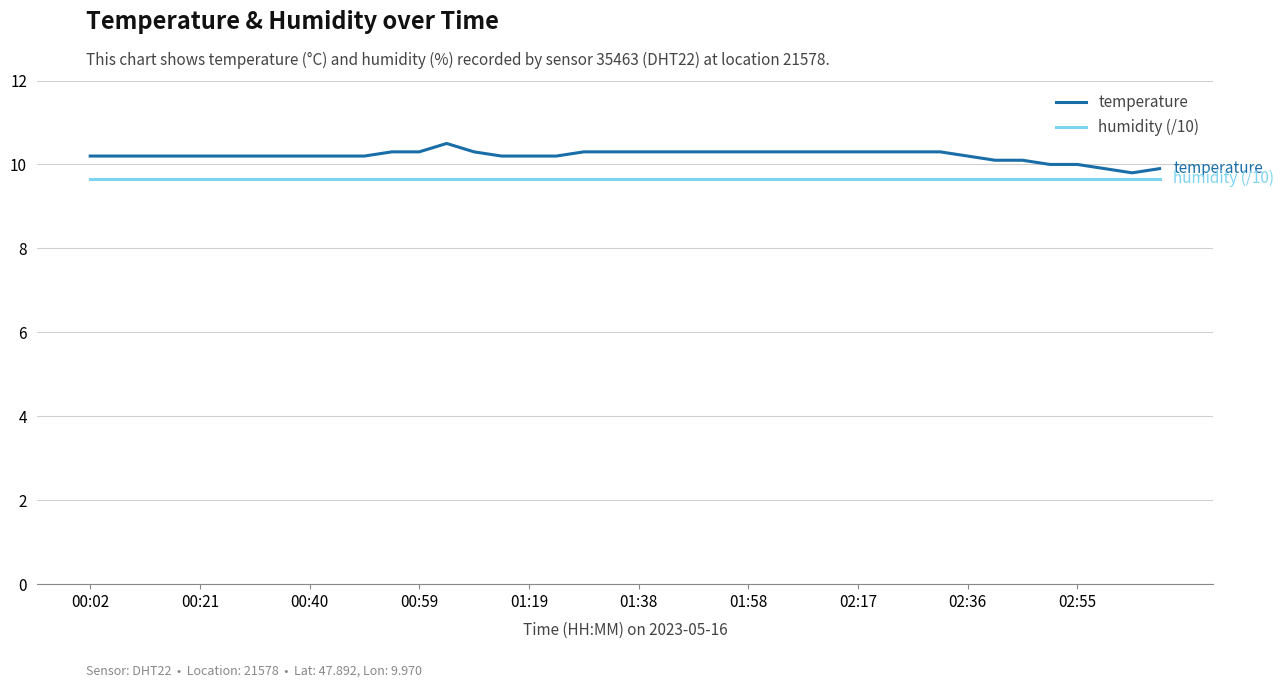

List the series in order of their peak value, lowest first.

humidity (/10), temperature